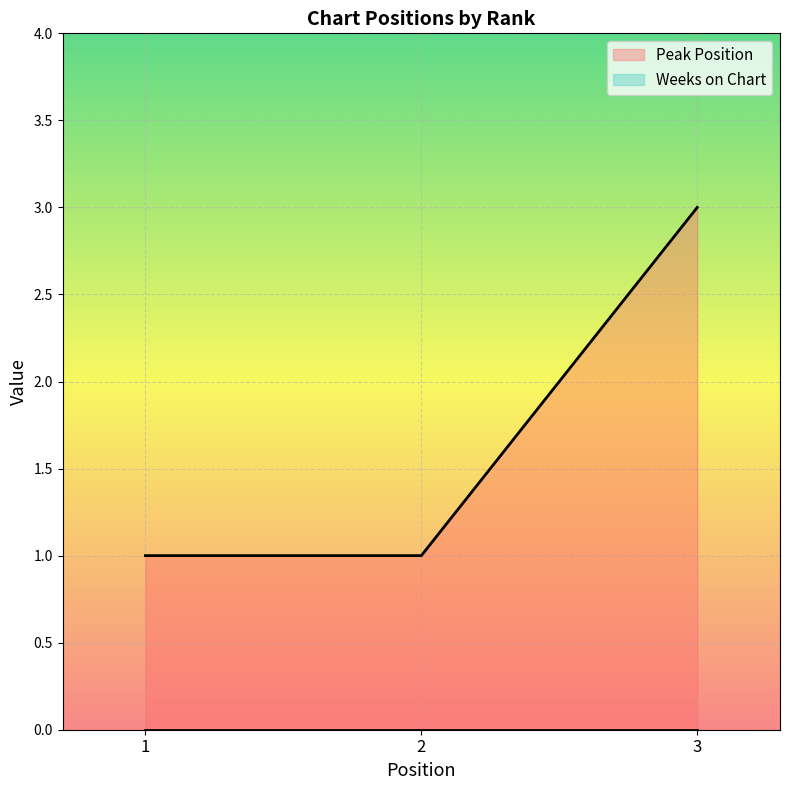

The chart shows a value of 3 at 3. True or false?

True